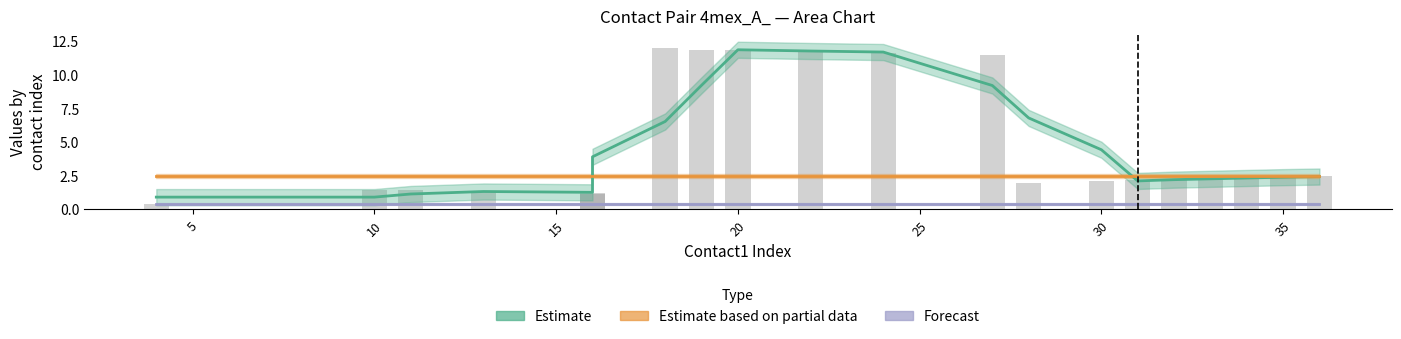

Is it true that Forecast equals 0.4 at 15?

True